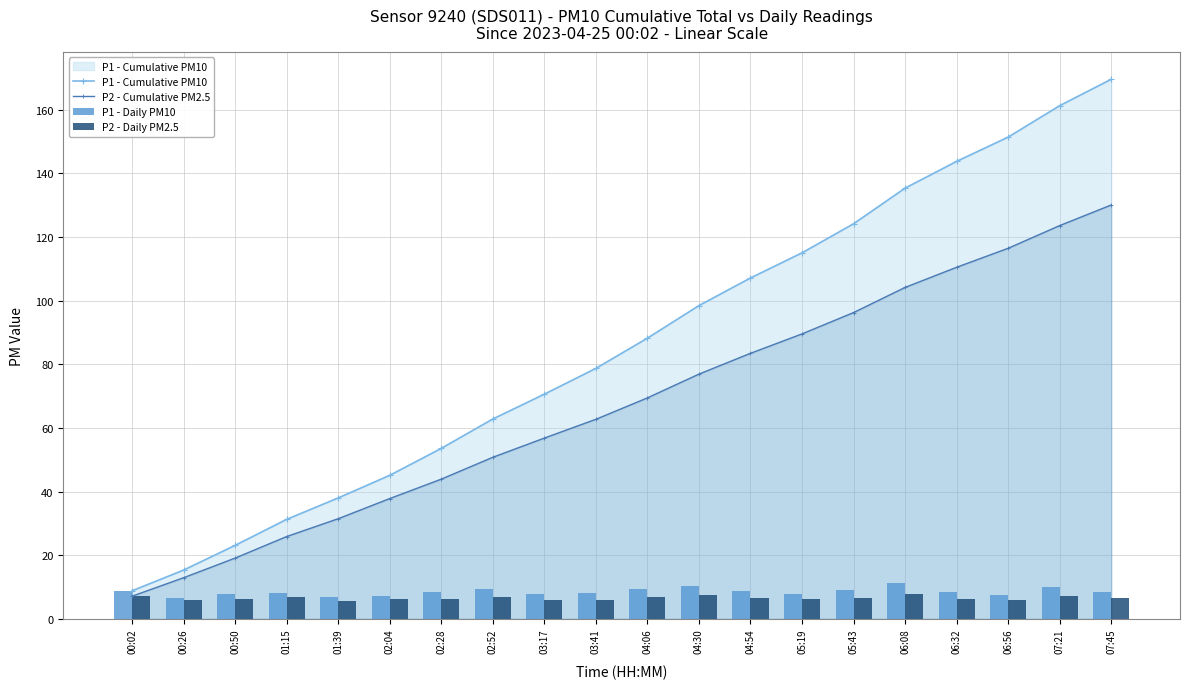

Between 04:06 and 00:02, which is larger?

04:06